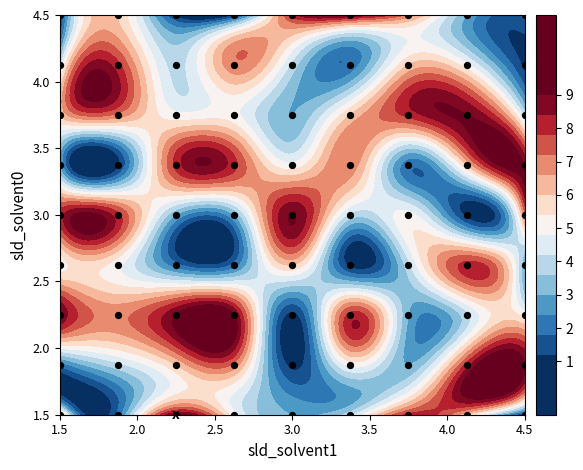

How many data points does each series have?

9